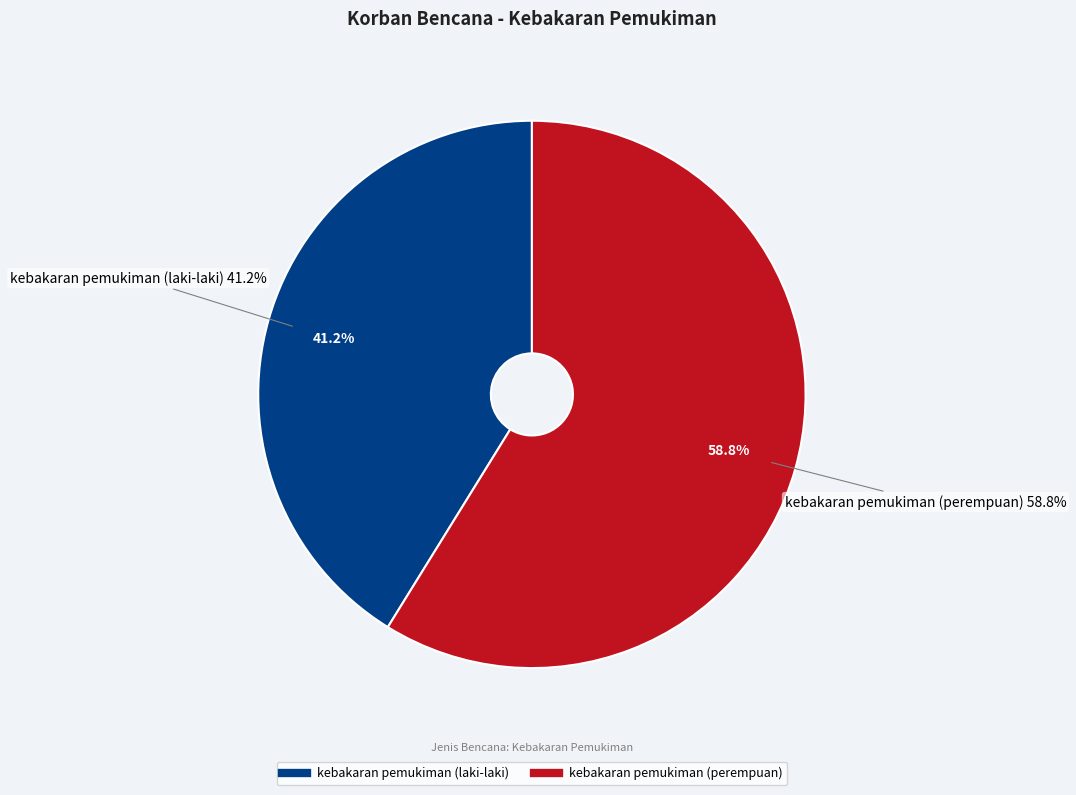

Count the number of slices in the pie.

2